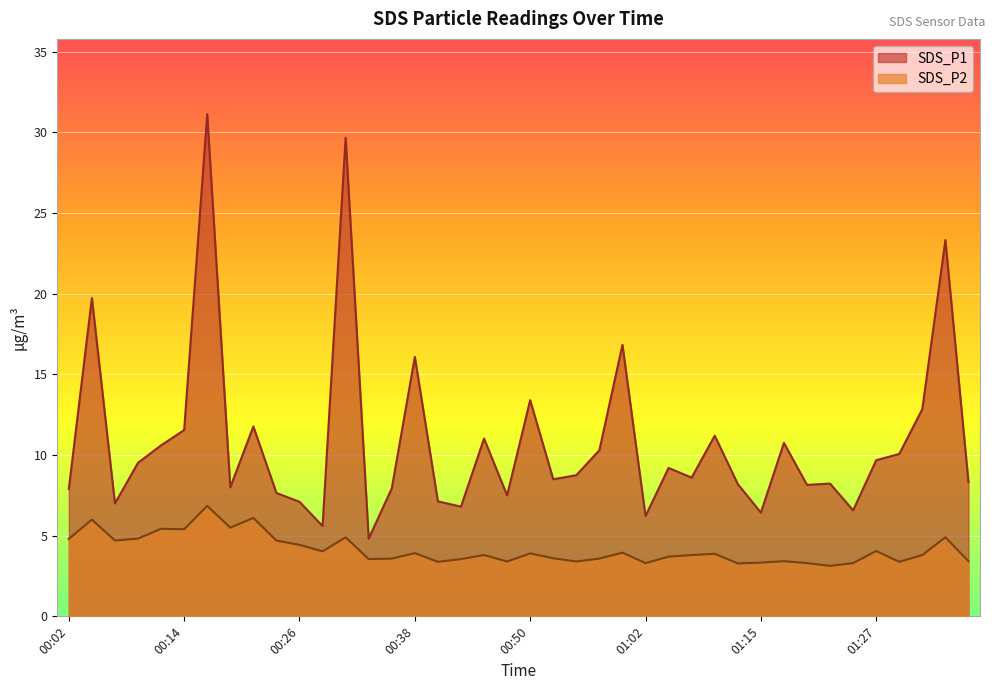

Is it true that SDS_P1 equals 8.2 at 01:19?

True